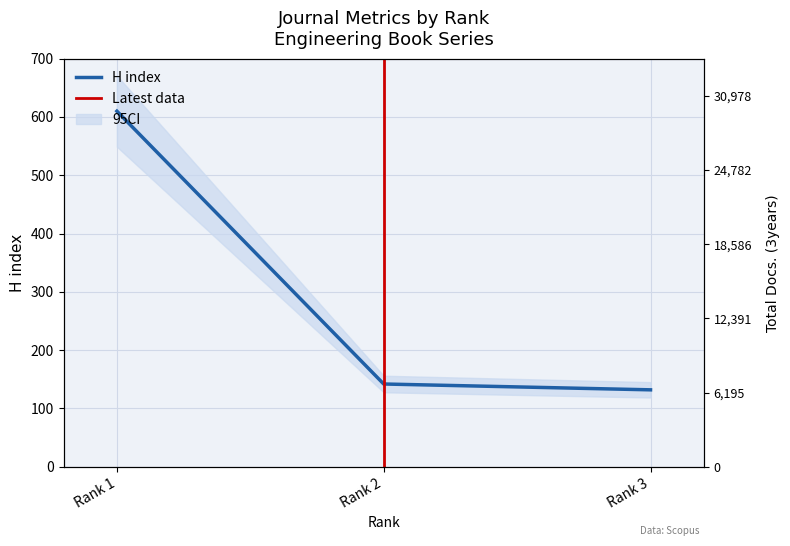

At which label does H index reach its peak?

Rank 1